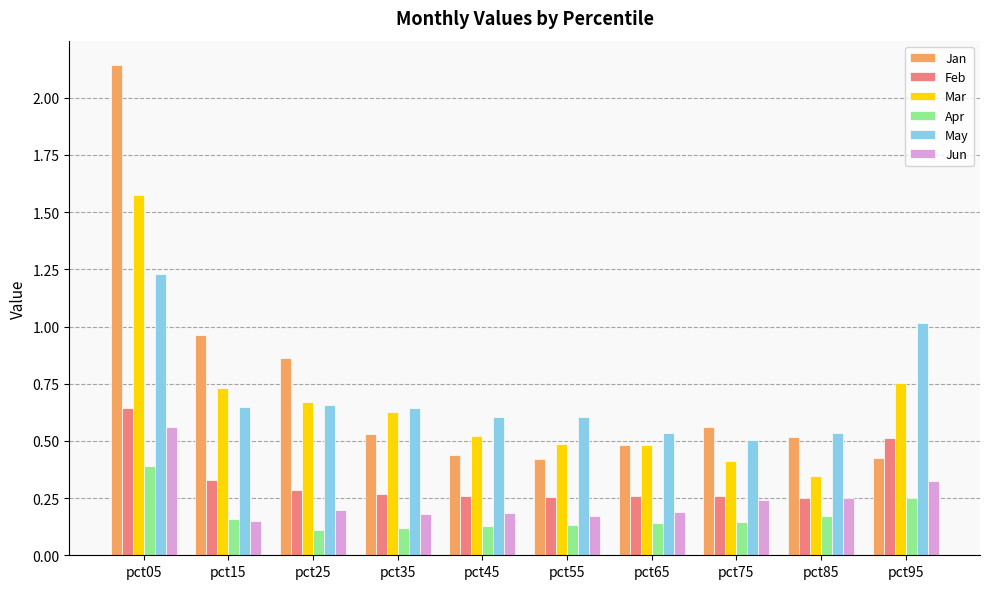

How many series are shown in this chart?

6